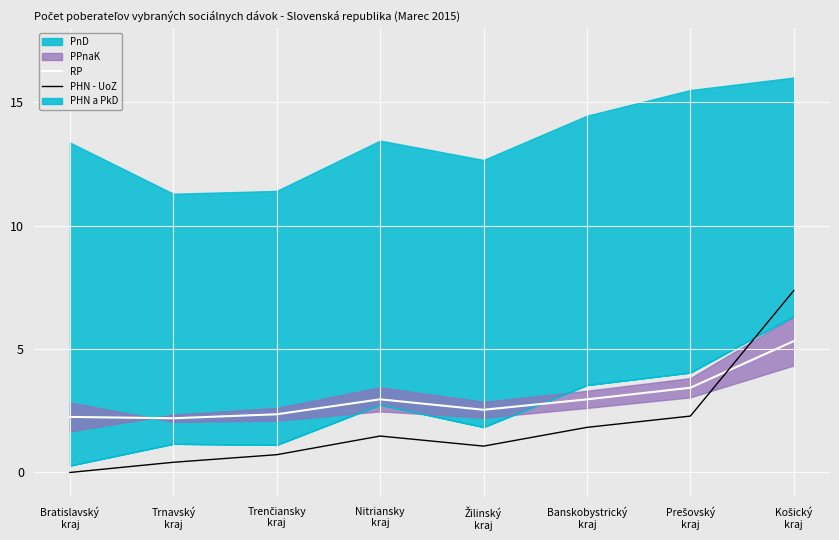

At which category does PHN - UoZ reach its first local valley?

Žilinský
kraj